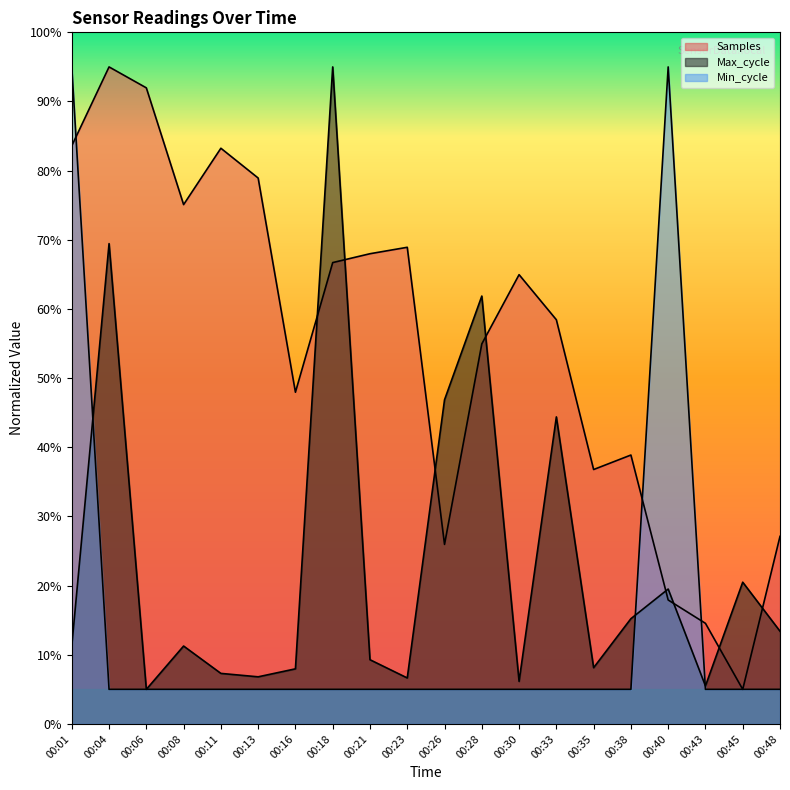

Which category has the lowest value across all series?

00:45